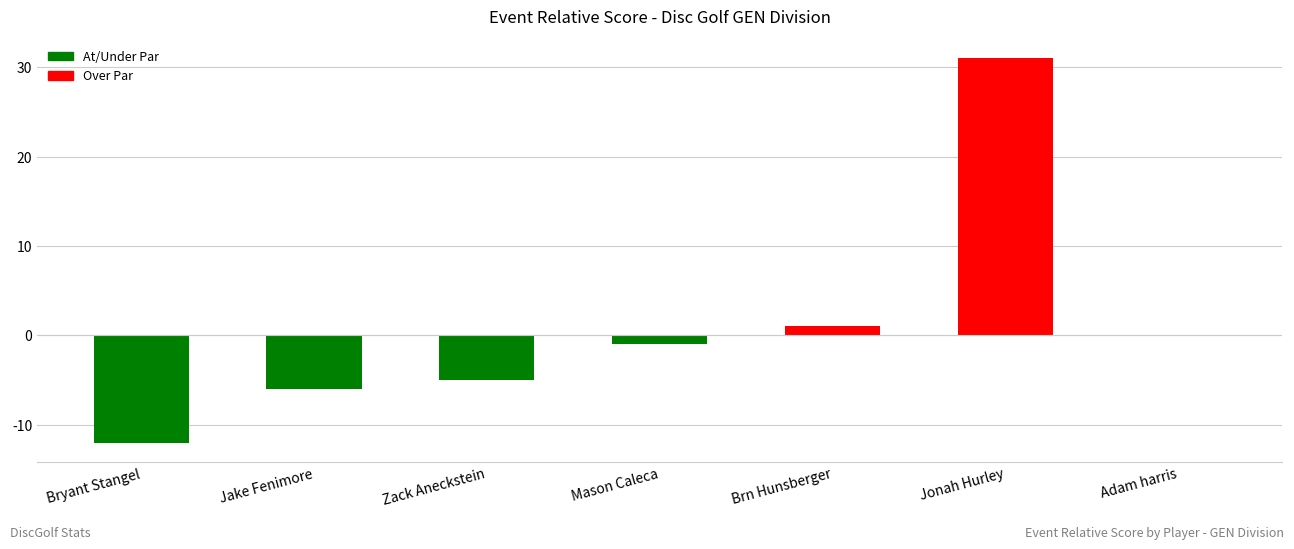

What is the sum of the values at Brn Hunsberger and Bryant Stangel?

-11